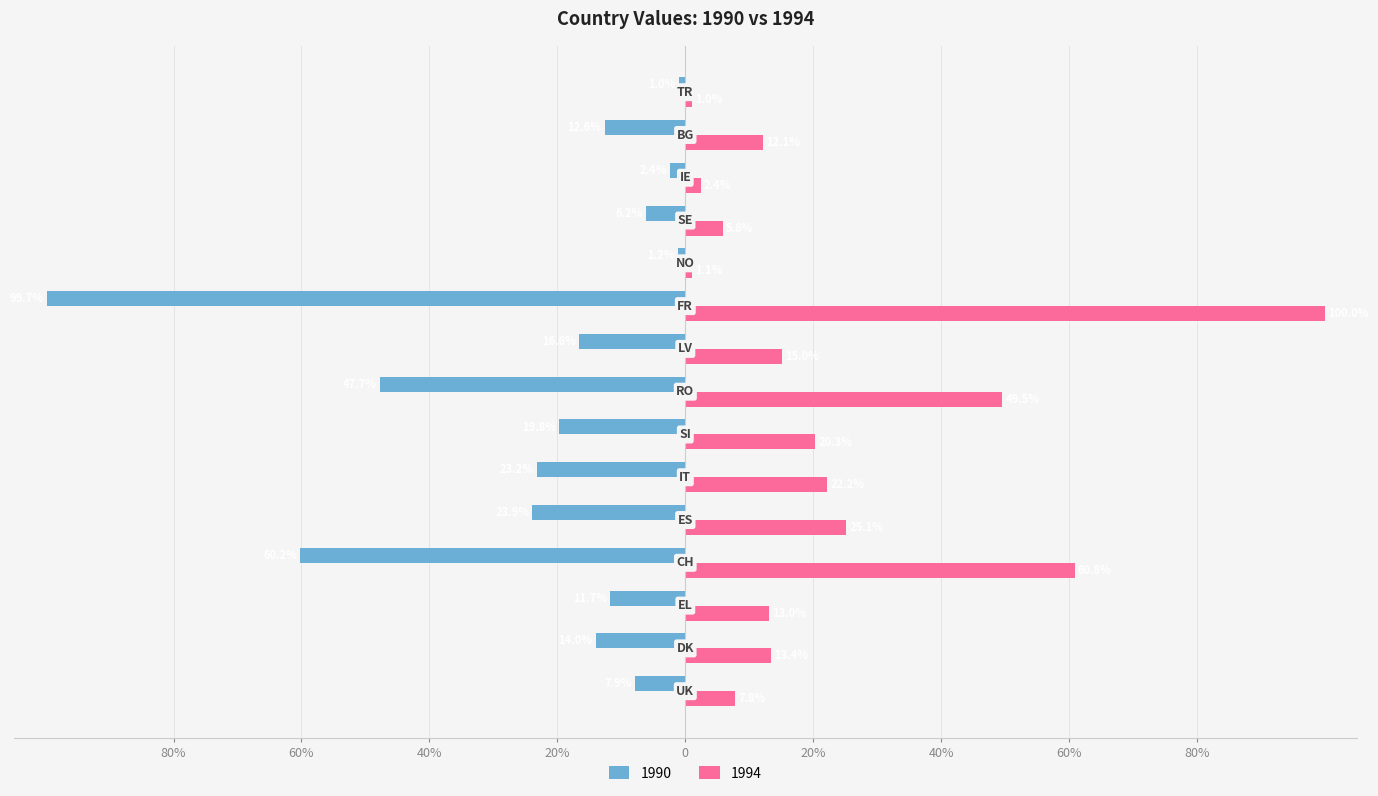

At which label is 1990 closest to -50?

RO